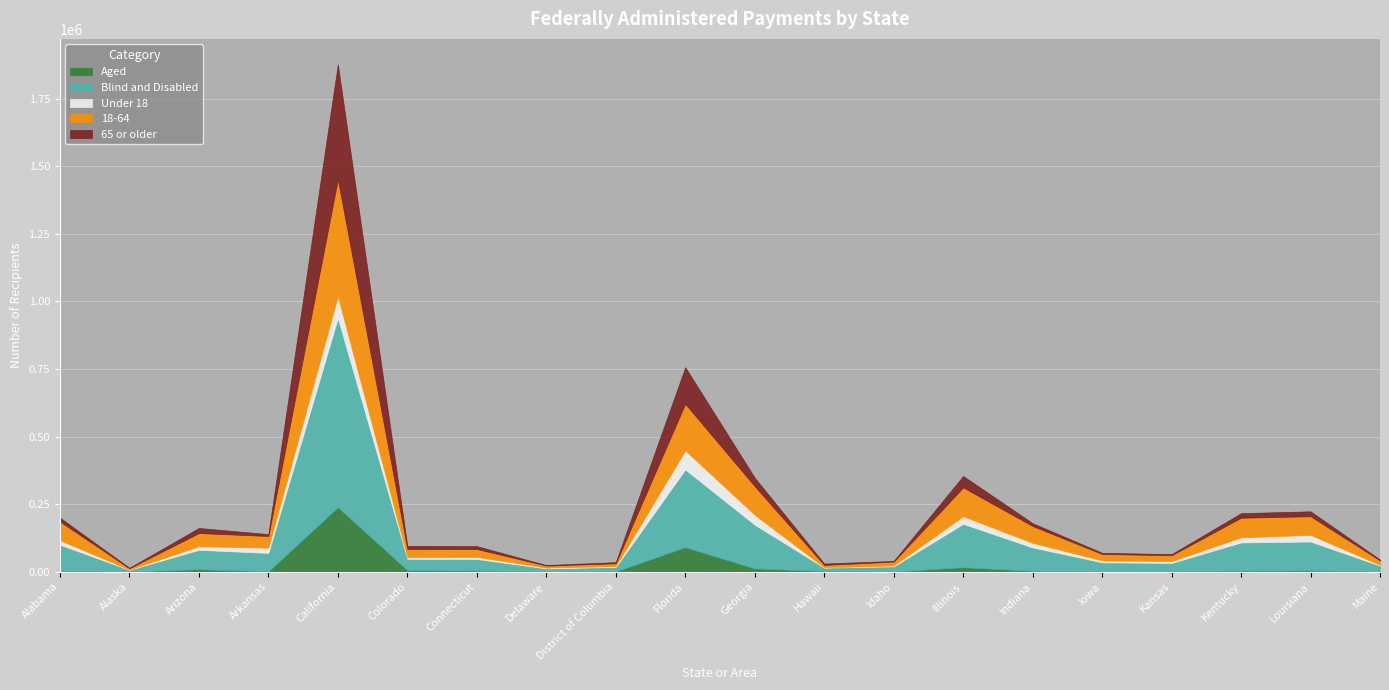

What is the highest value of the Blind and Disabled series?

699485